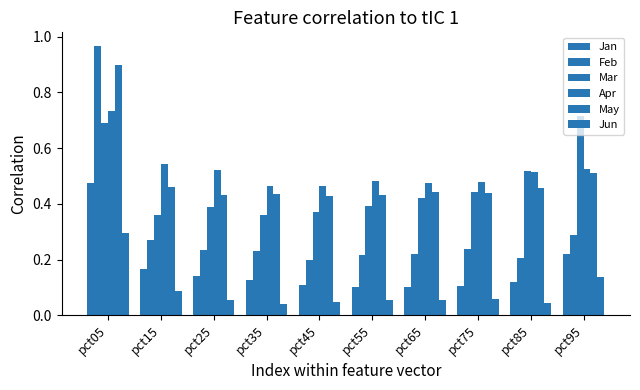

What is the highest value of the May series?

0.9